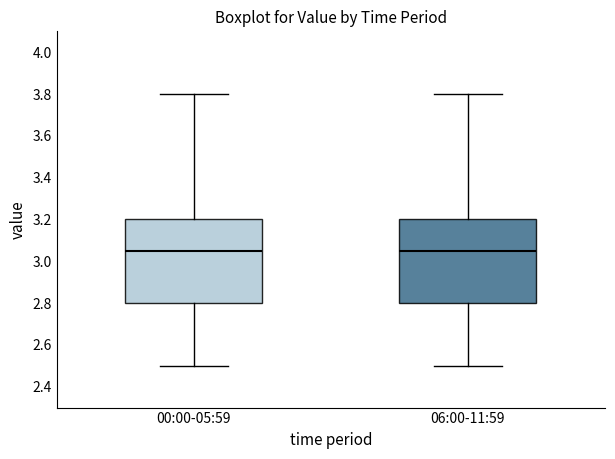

Where is the upper edge of the box for 06:00-11:59 on the y-axis? The values are not printed on the chart, so give them approximately, as read against the axis.

3.20